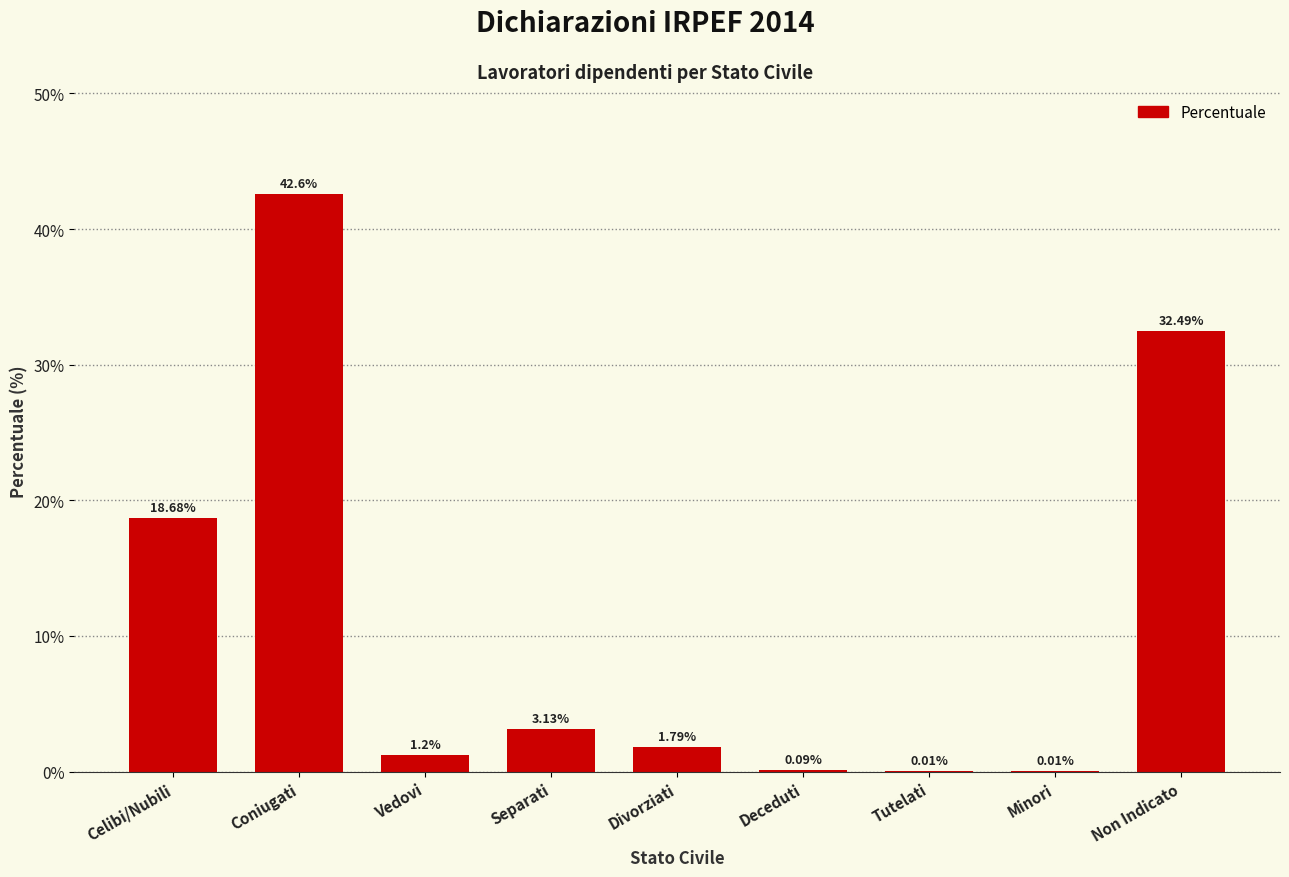

Which has a higher value, Coniugati or Tutelati?

Coniugati